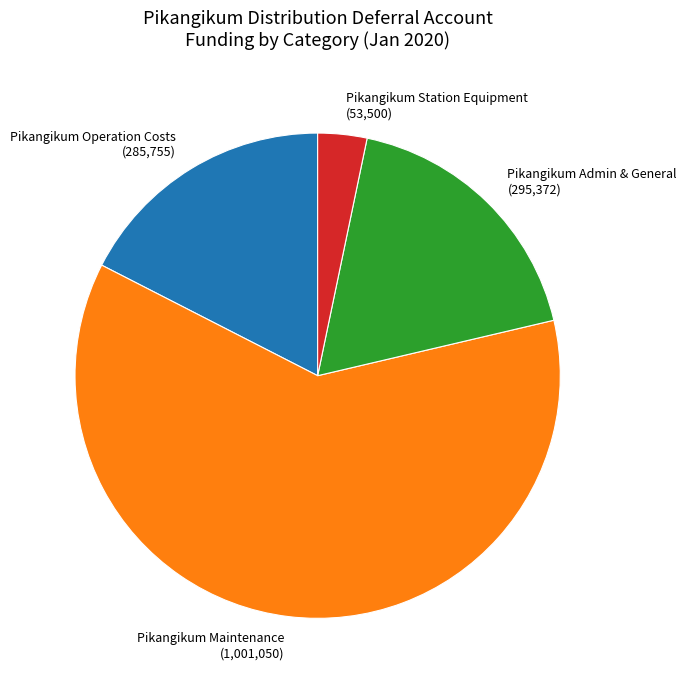

Does Pikangikum Admin & General represent more than half of the total?

No